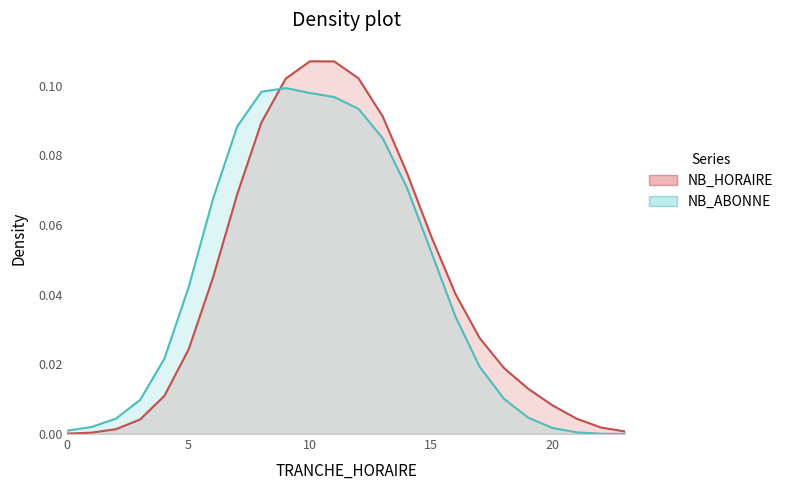

Rank the categories by value from lowest to highest.

0, 1, 23, 2, 22, 3, 21, 20, 4, 19, 18, 5, 17, 16, 6, 15, 7, 14, 8, 13, 9, 12, 11, 10